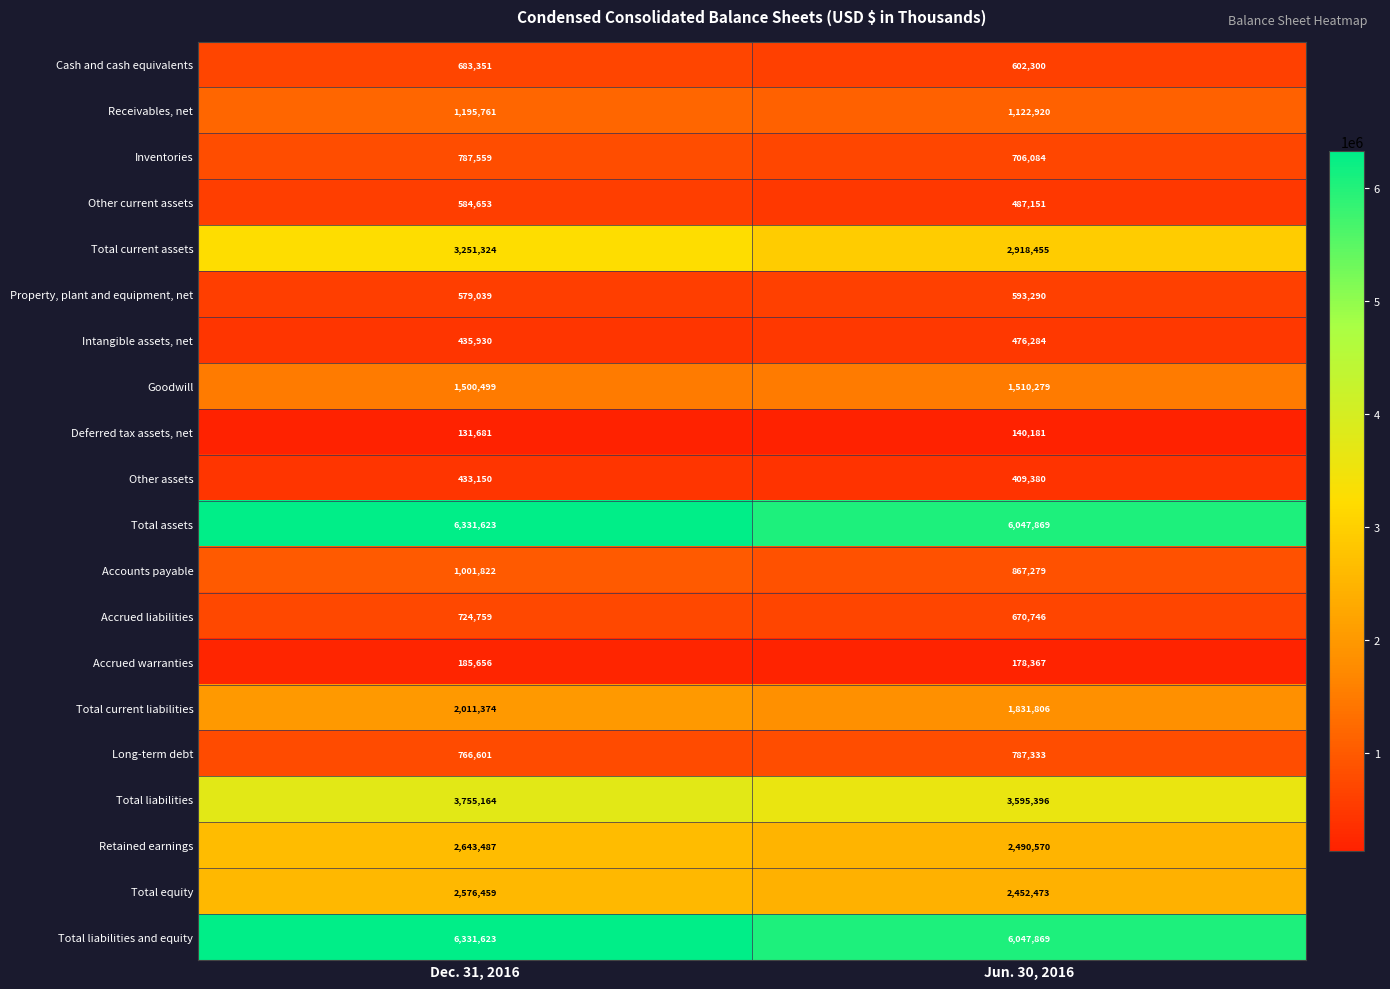

How many series are shown in this chart?

20